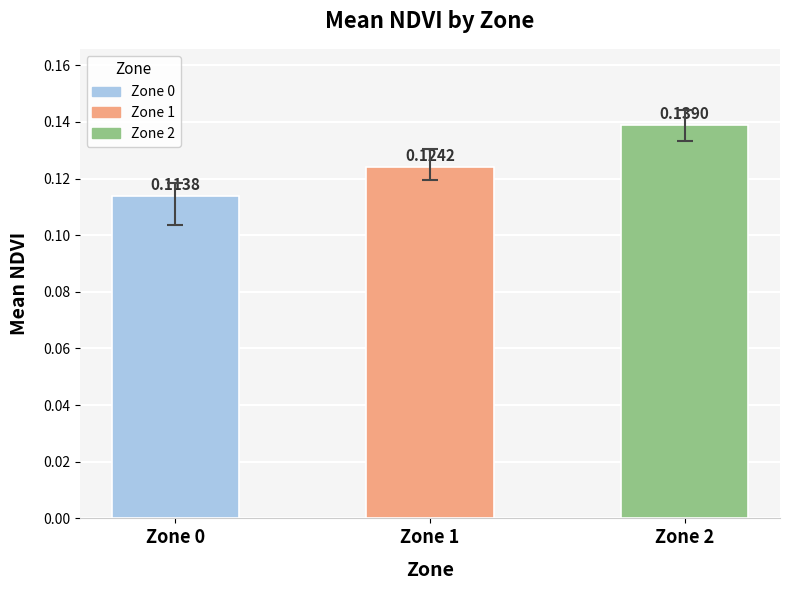

Are the bars horizontal?

No